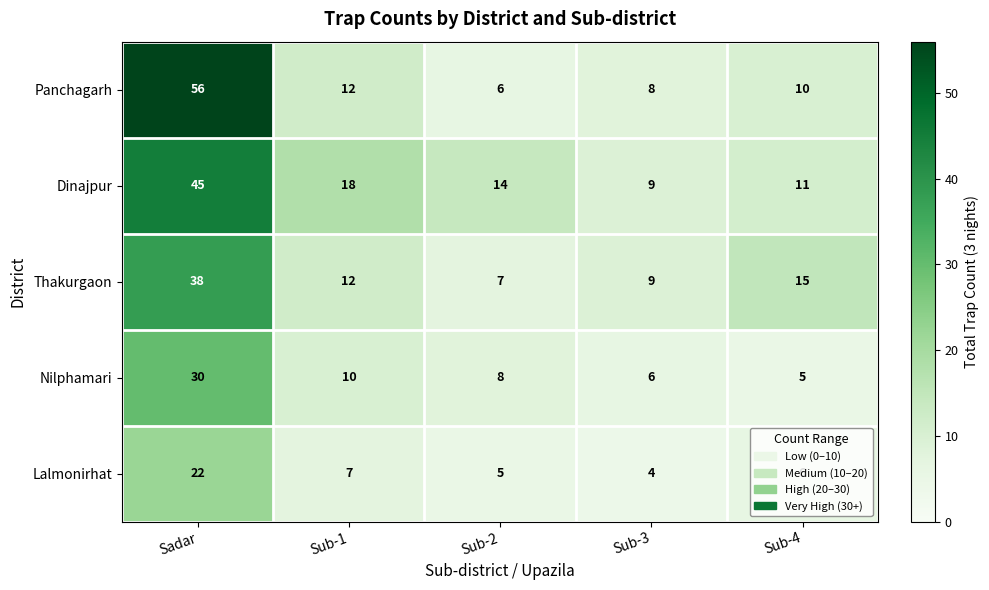

What is the difference between the second highest and second lowest values in the Nilphamari series?

4